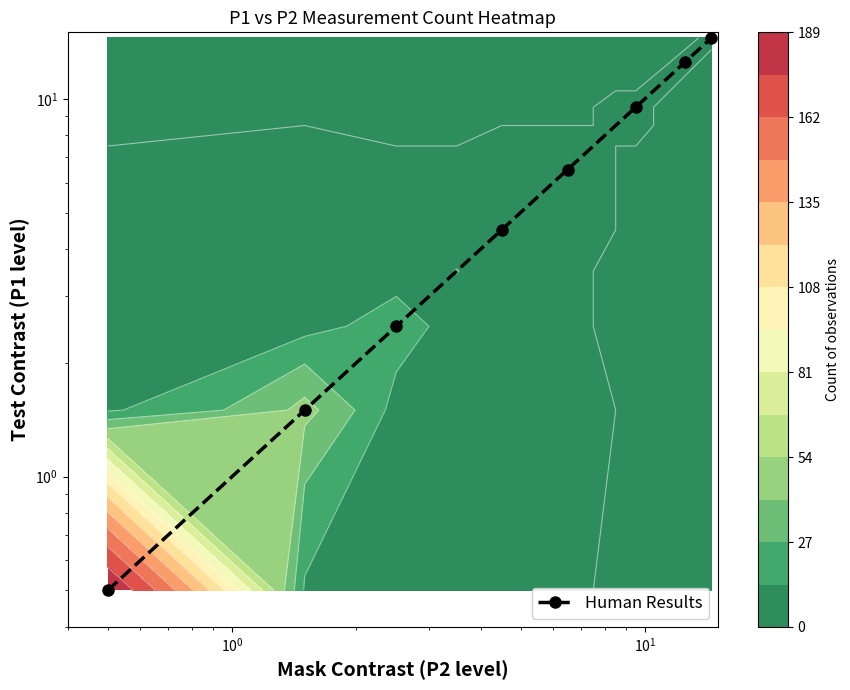

What is the sum of all values?

52.0